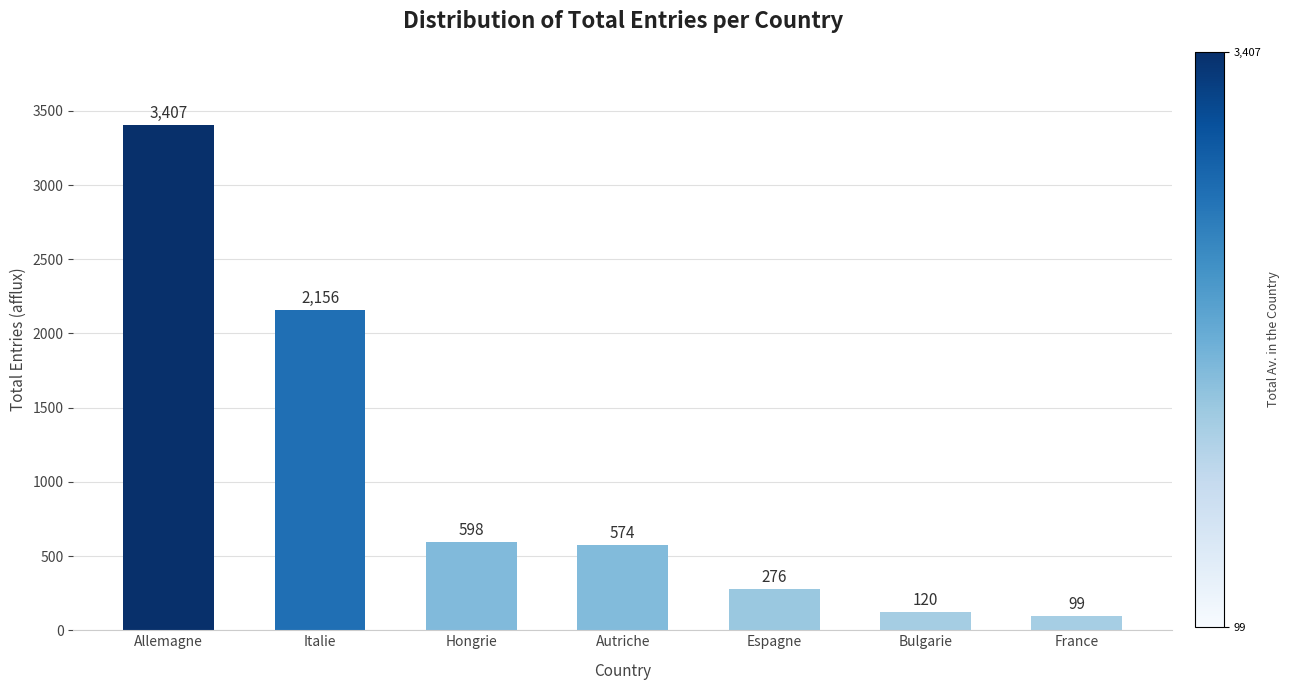

Is it true that the value at Allemagne is 3407?

True